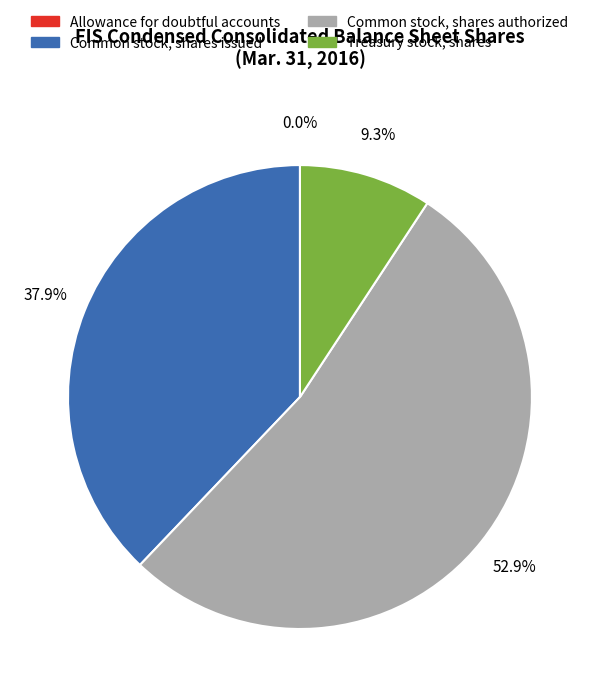

Is it true that Common stock, shares authorized is 53% of the pie?

True